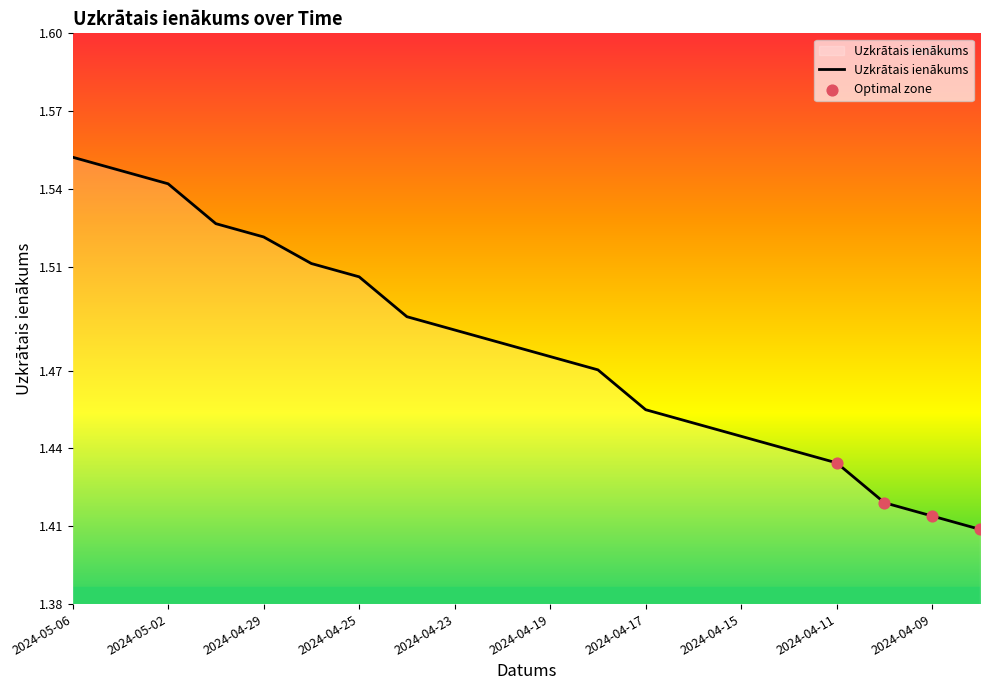

Is this an area chart (filled region under the line)?

Yes